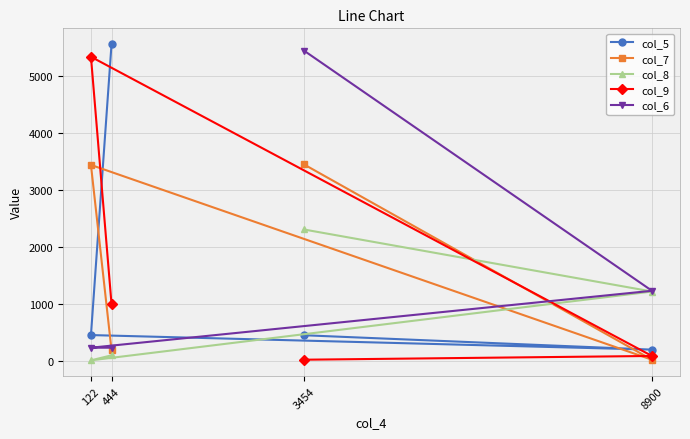

What is the maximum value for col_6?

5454